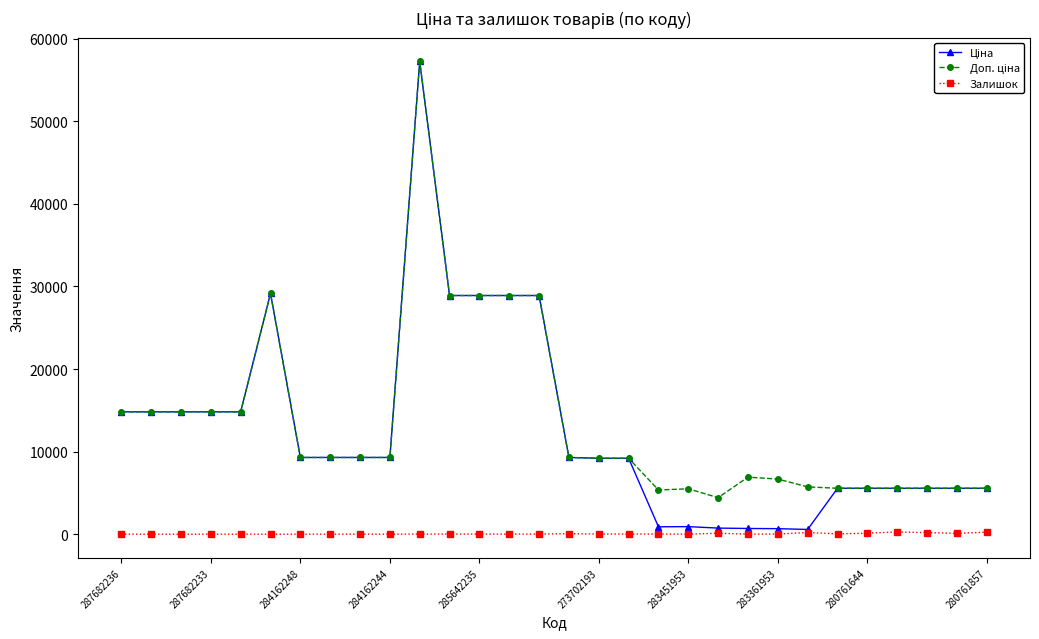

What is the value of the Ціна point at the 13th from the left?

28901.7